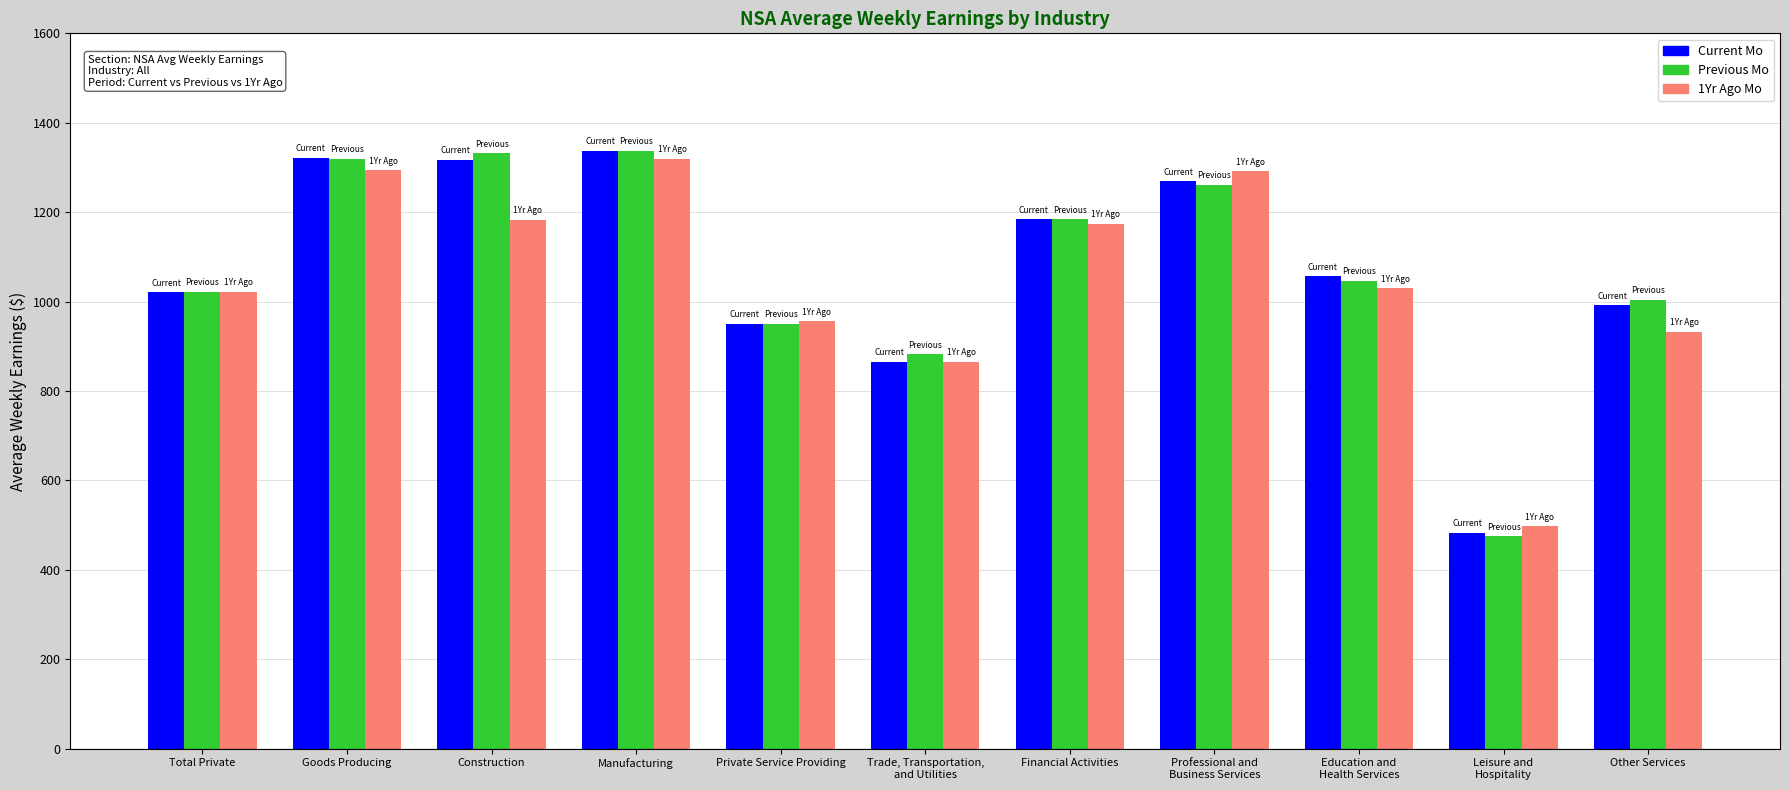

True or false: Previous Mo has a value of 371.6 at Total Private.

False